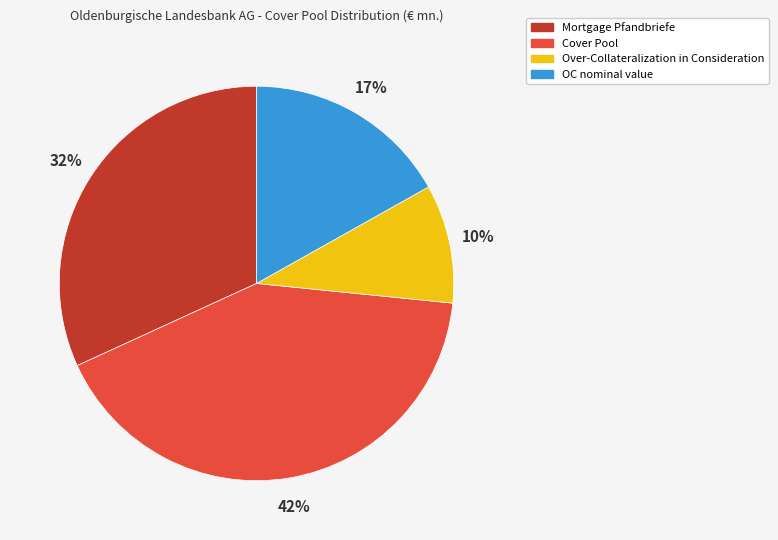

How many segments does this pie chart have?

4